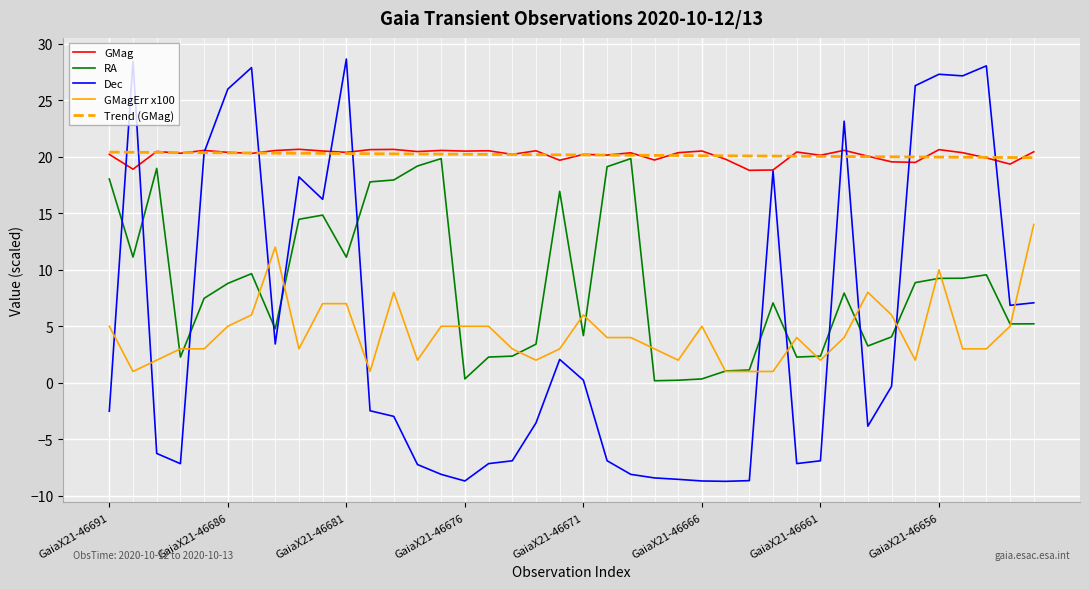

What is the maximum value for Trend (GMag)?

20.4